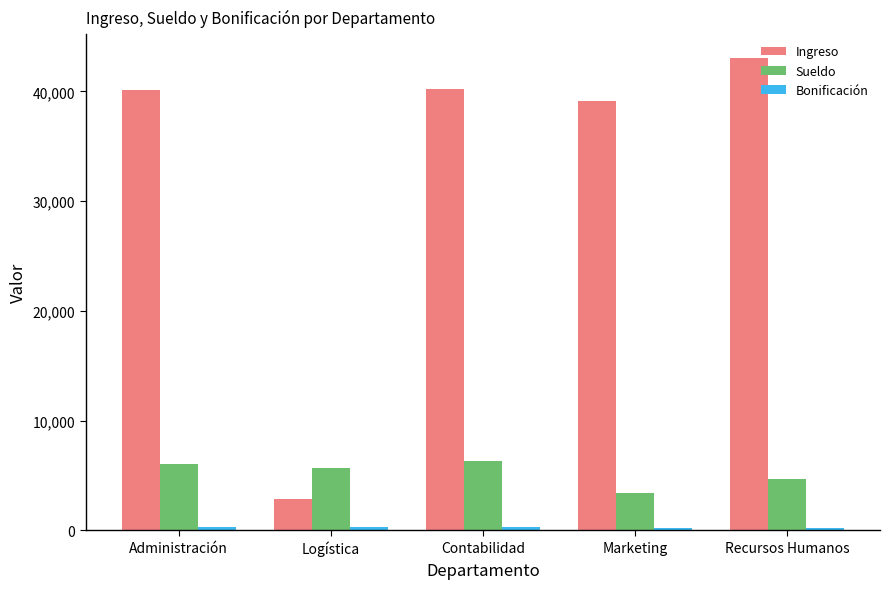

Which series has the widest spread of values?

Ingreso